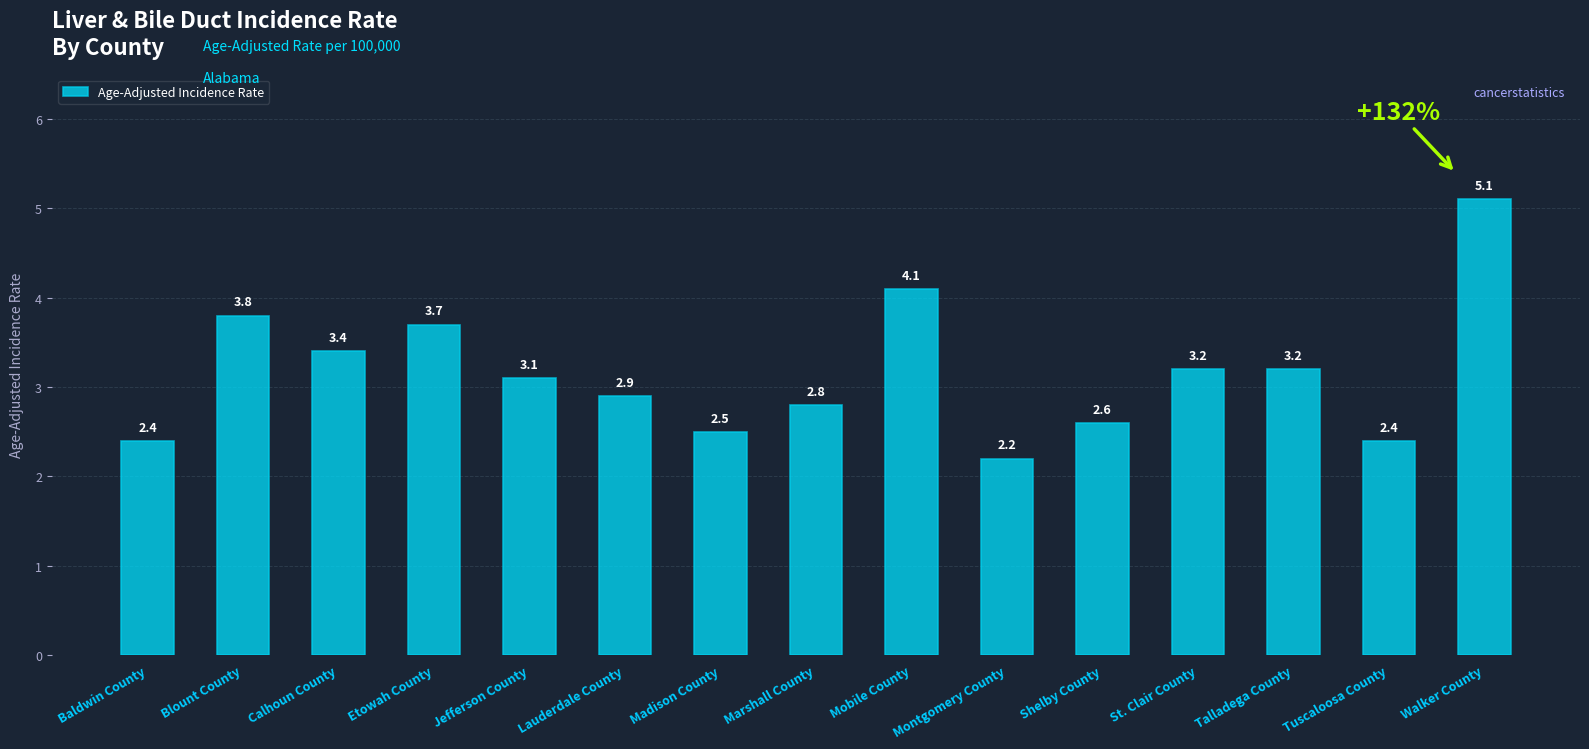

True or false: the data shows 3.7 at Etowah County.

True